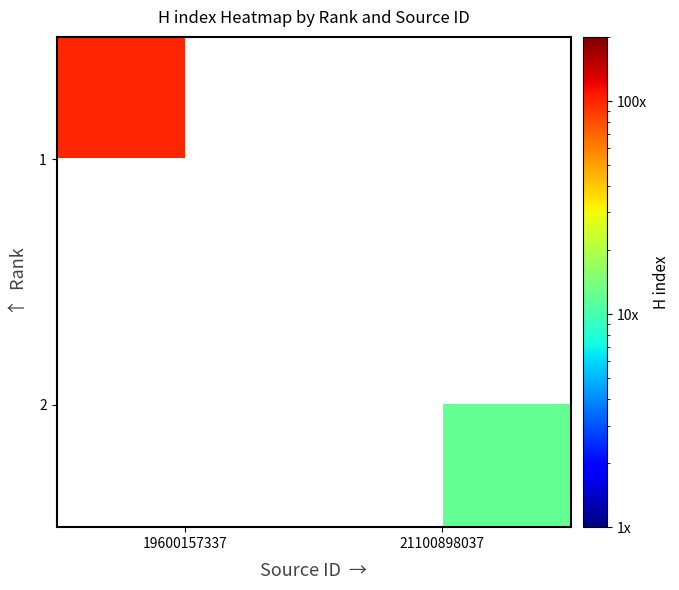

What is the maximum value for 1?

101.0